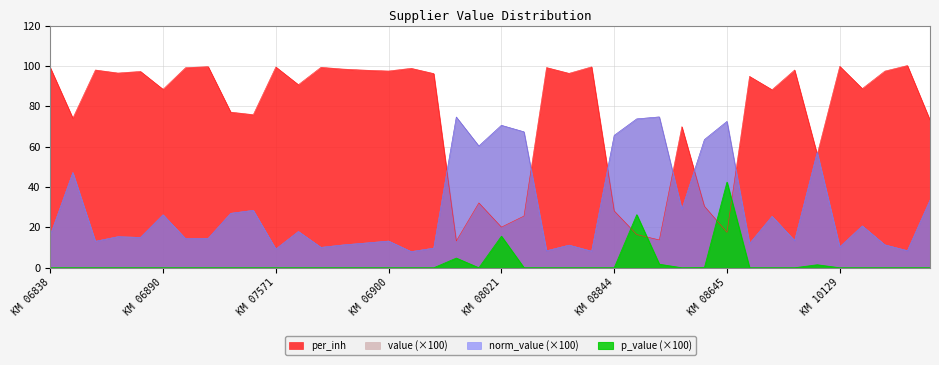

True or false: p_value and value cross at least once.

False